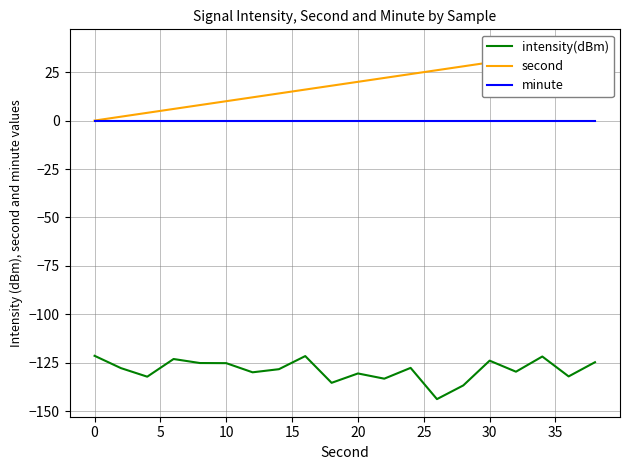

True or false: intensity(dBm) and minute intersect in this chart.

False